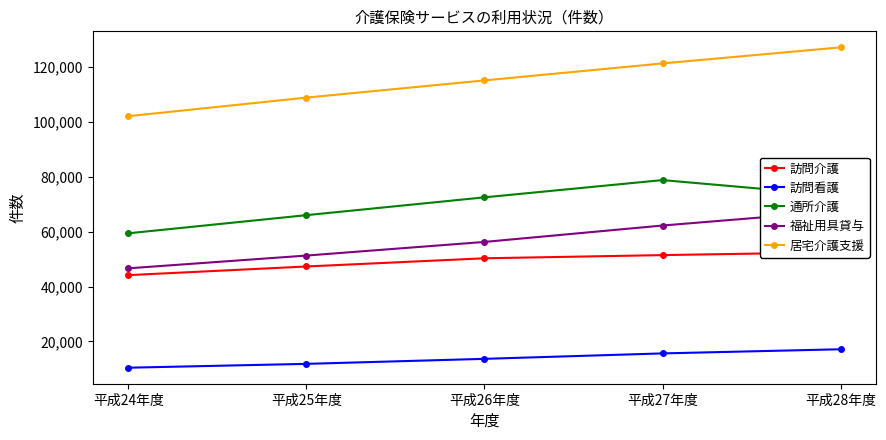

Reading left to right, what are all the values shown in this chart?

訪問介護: 44154	47309	50295	51457	52518
訪問看護: 10411	11812	13640	15624	17134
通所介護: 59406	66016	72515	78806	73104
福祉用具貸与: 46634	51289	56259	62237	67564
居宅介護支援: 102100	108870	115136	121335	127191